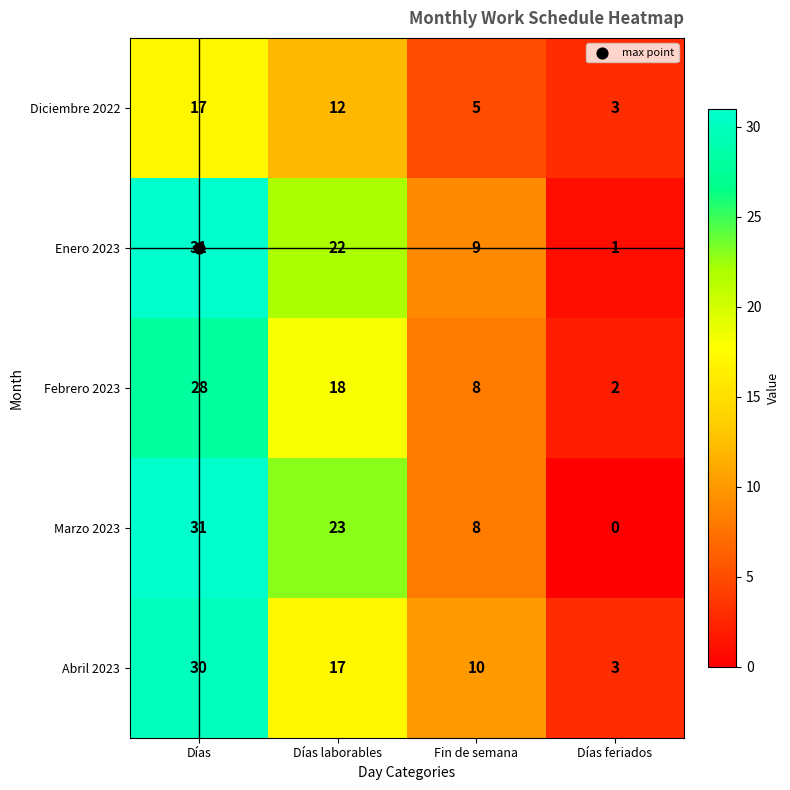

At which category does the chart reach its peak across all series?

Días